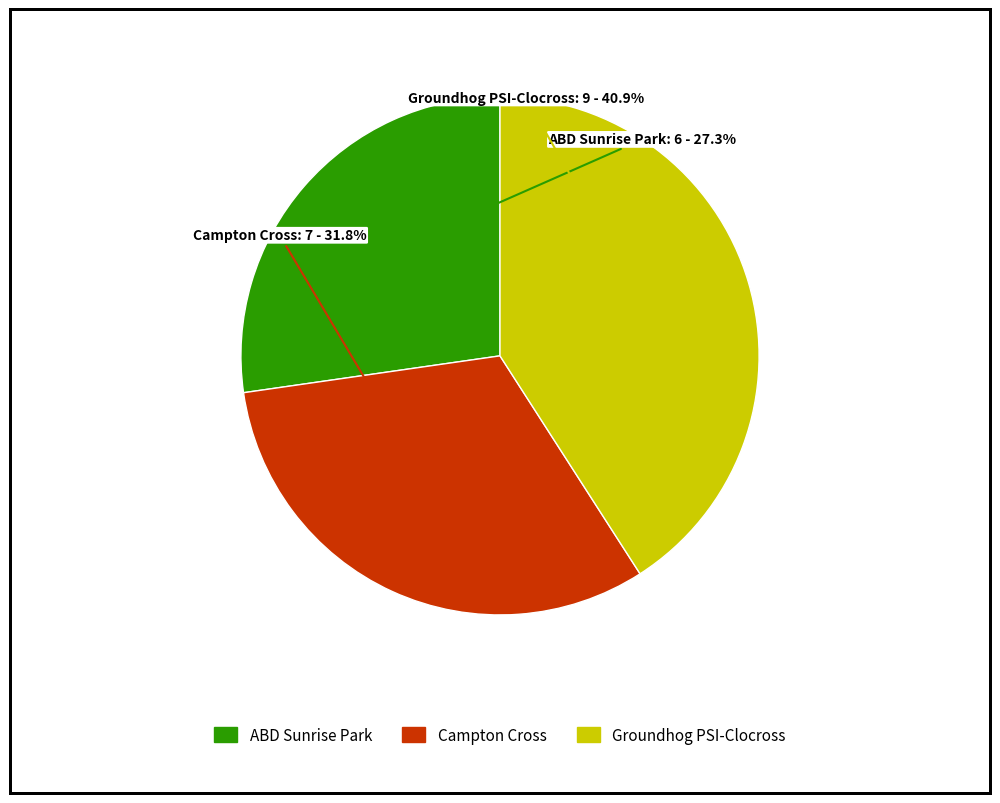

Is the sum of Groundhog PSI-Clocross and Campton Cross greater than half?

Yes